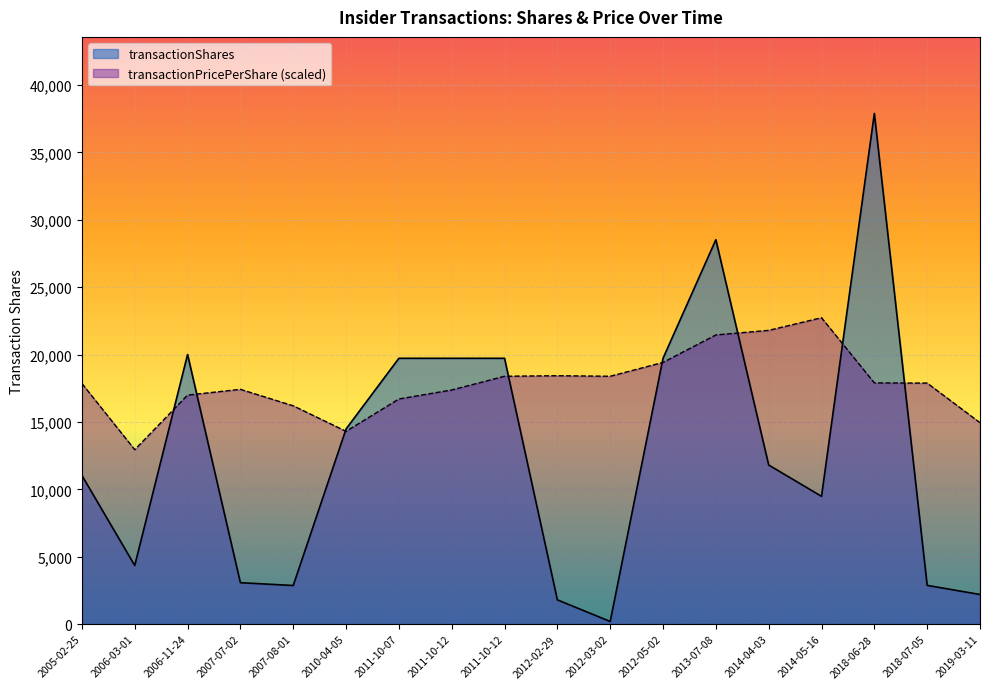

How many intersections are there between transactionPricePerShare and transactionShares?

8